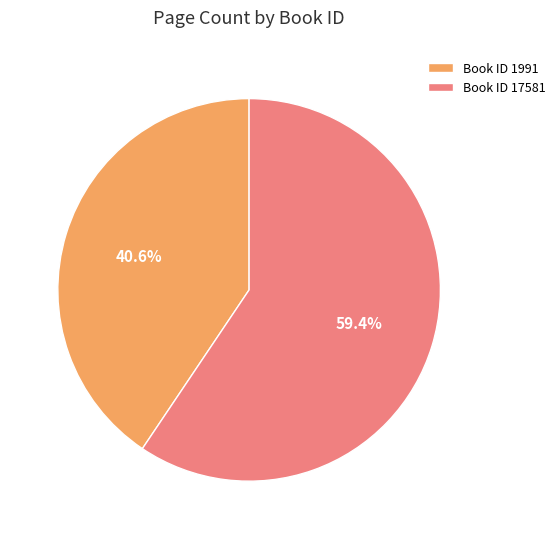

Which slice is the largest?

Book ID 17581